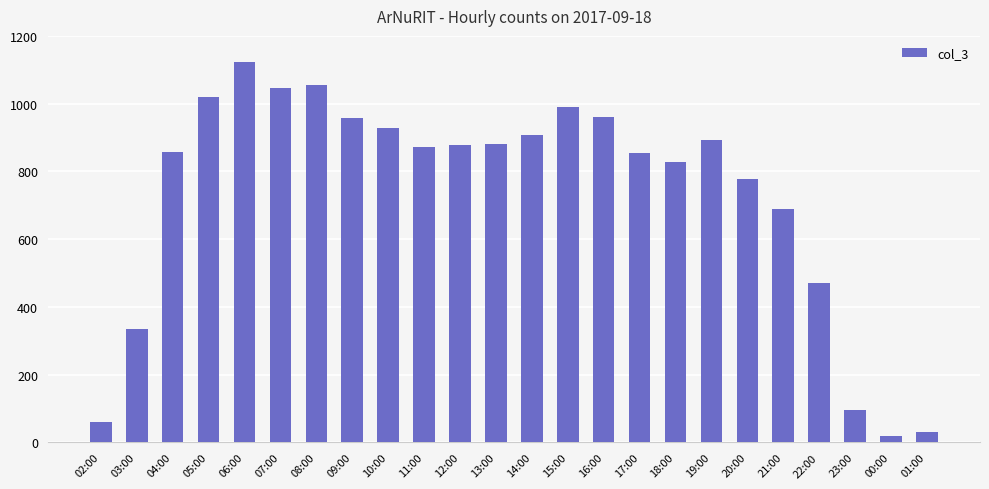

What is the change in value from 10:00 to 18:00?

-100